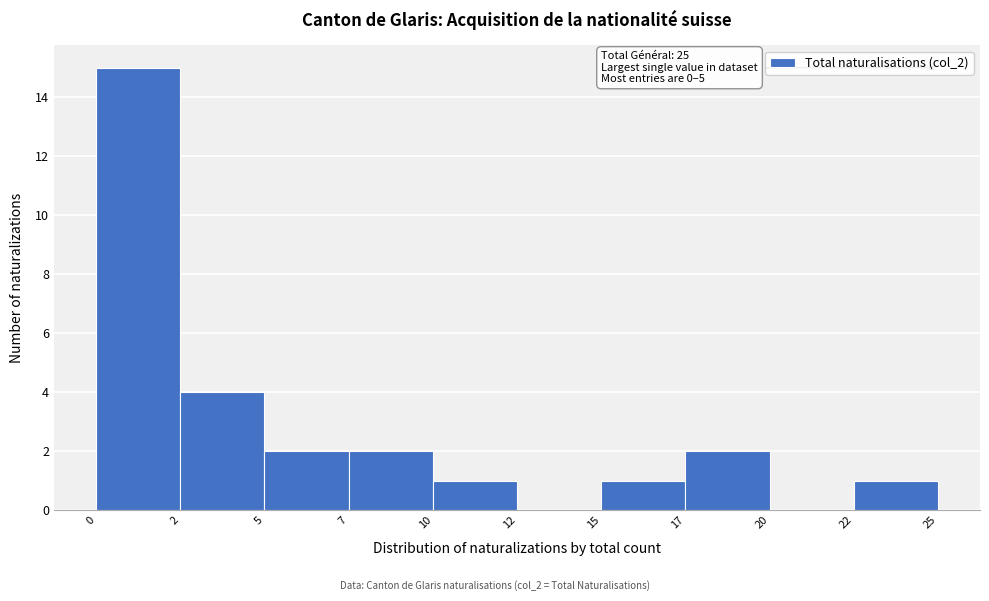

Reading right to left, what are all the values shown in this chart?

22=1	20=0	17=2	15=1	12=0	10=1	7=2	5=2	2=4	0=15